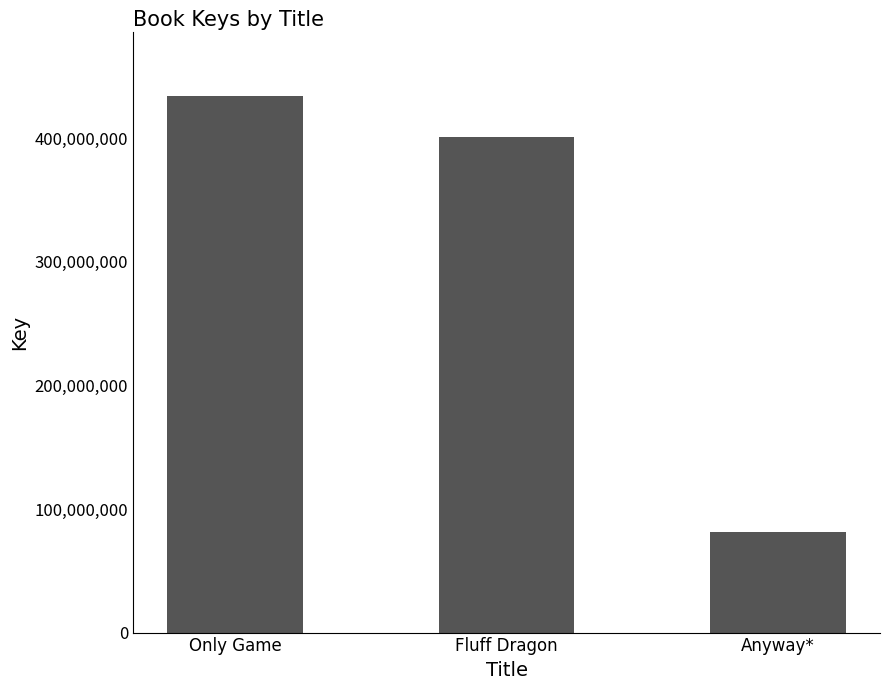

The value at Anyway* is 22810855. True or false?

False